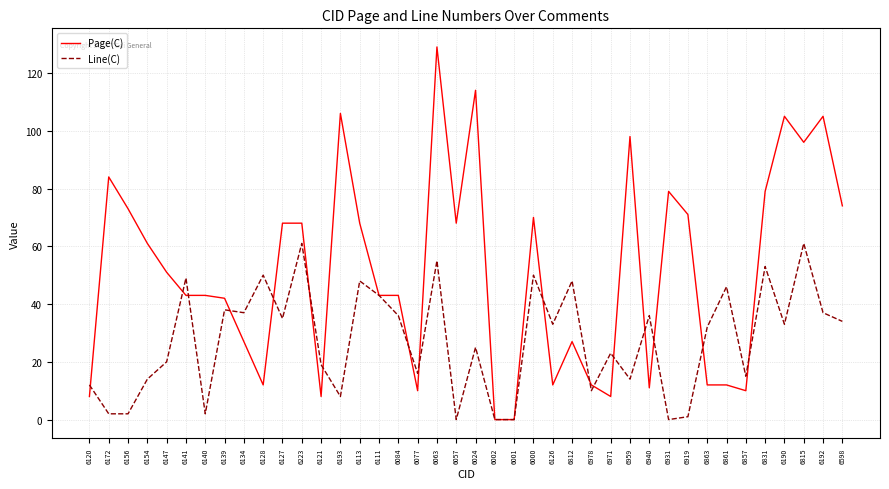

At how many categories does at least one series exceed 128?

1